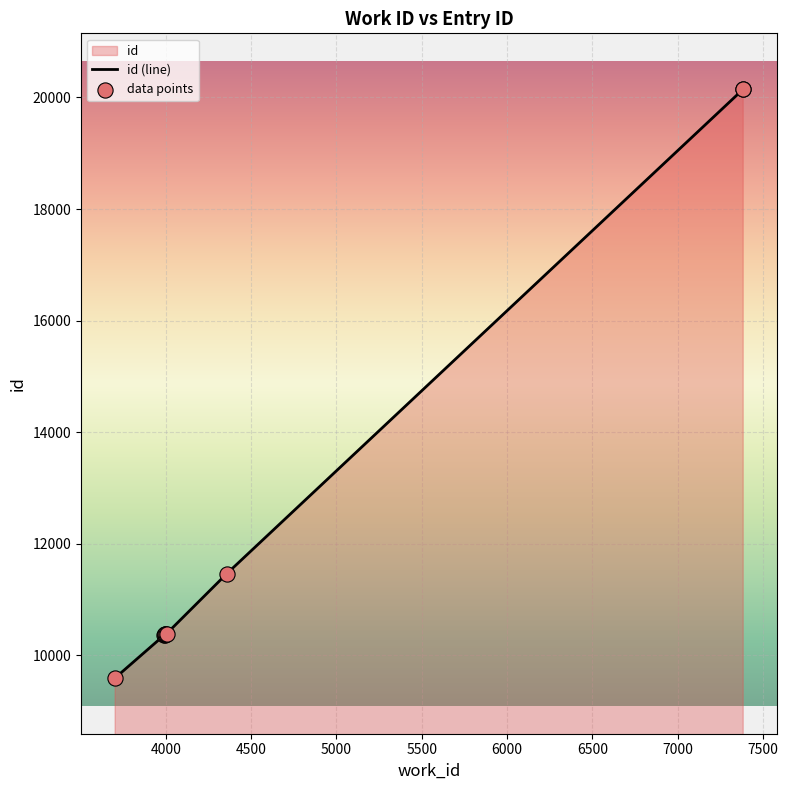

Which has a higher value, 4004 or 3994?

4004